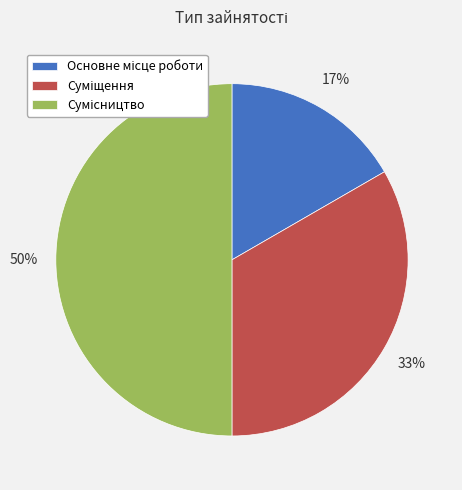

To the nearest percent, what is the average slice percentage?

33%